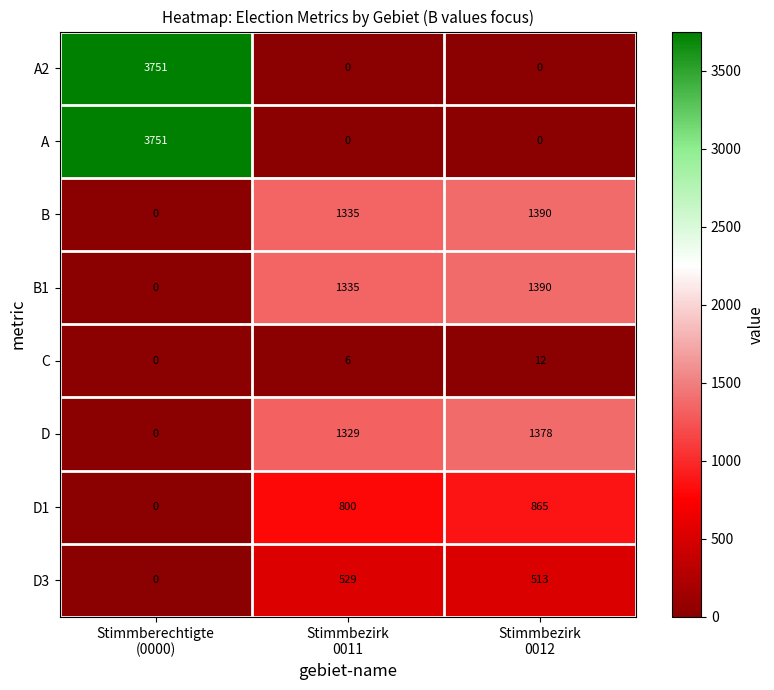

What is the maximum value shown in the chart?

3751